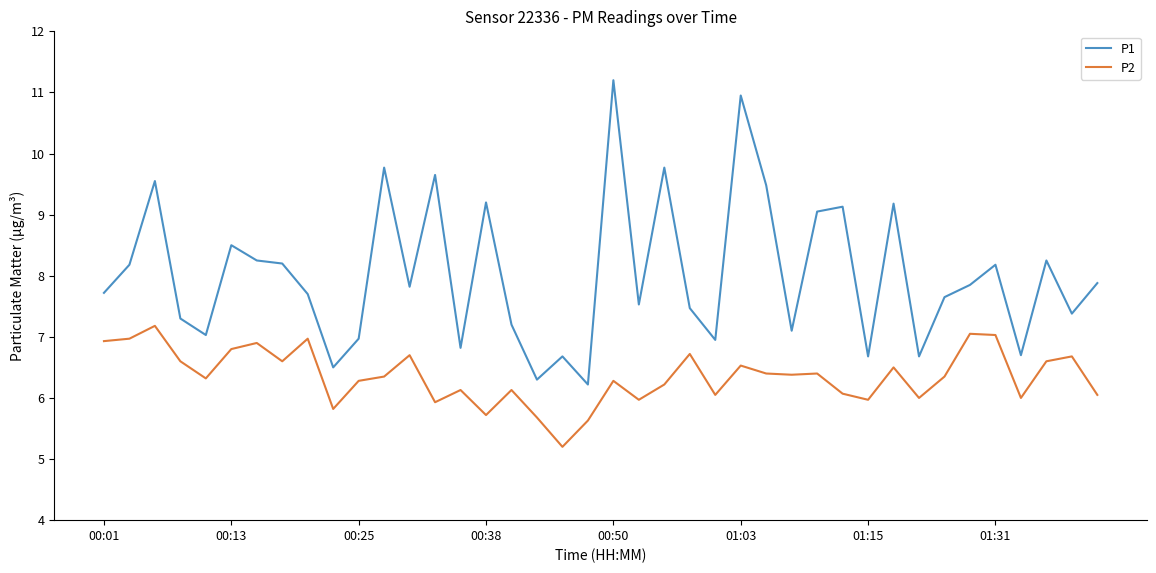

Which series has the widest spread of values?

P1